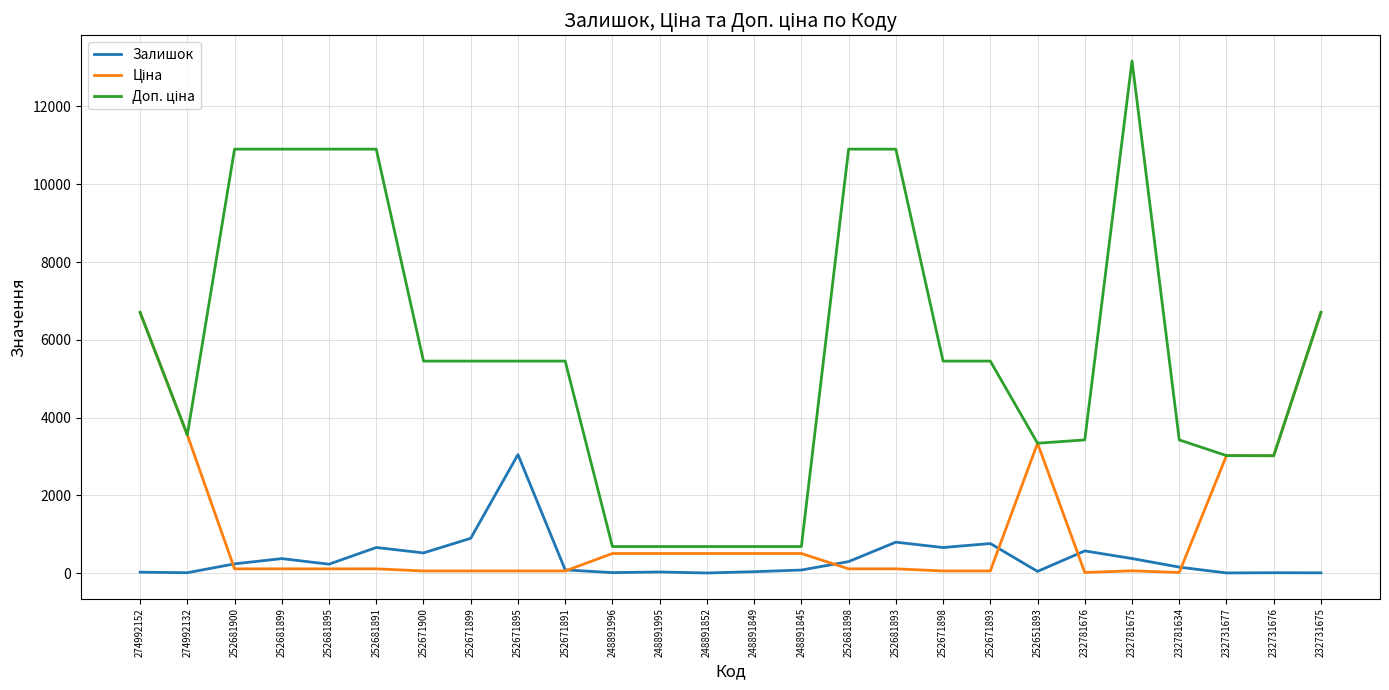

What is the greatest value displayed?

13171.5